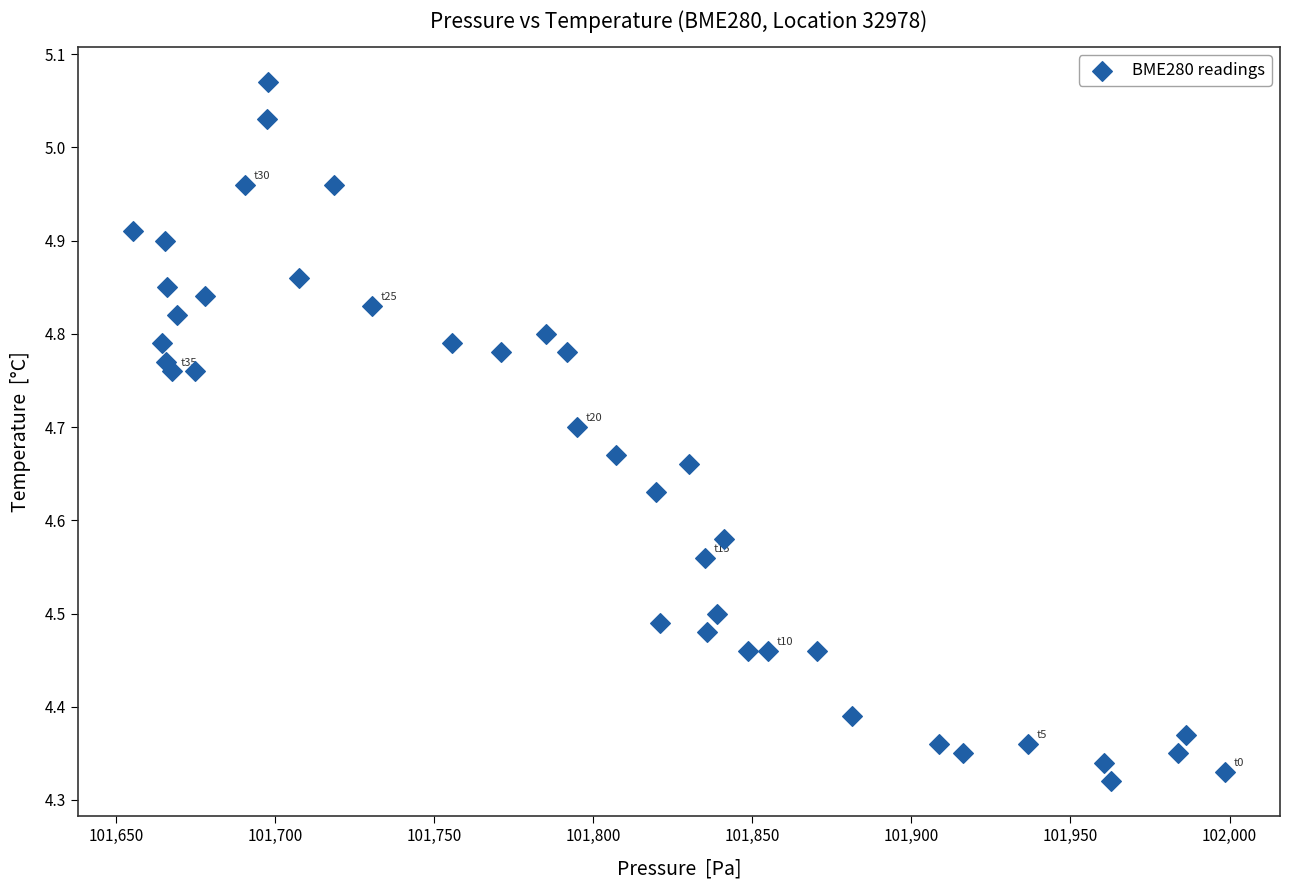

What is the range of X values (max minus min)?

343.5